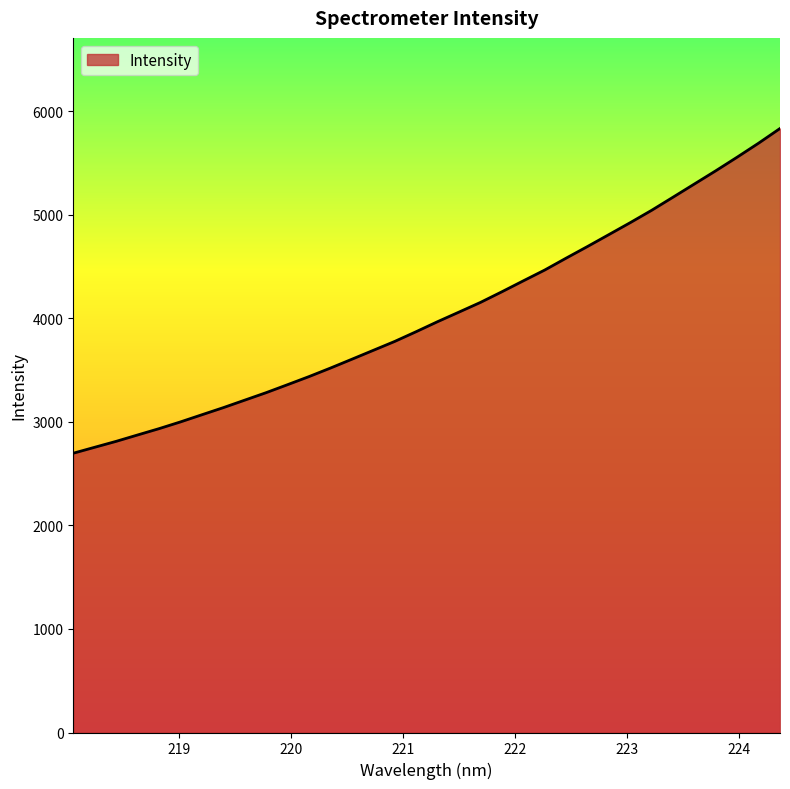

What is the minimum value shown in the chart?

2697.3